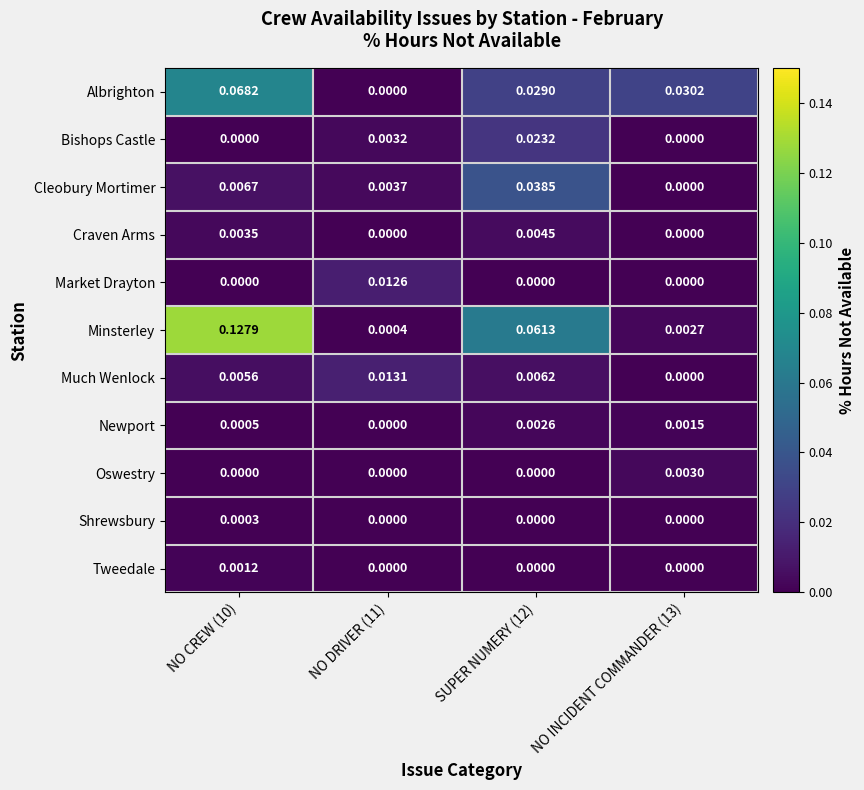

List the series in order of their peak value, lowest first.

Shrewsbury, Tweedale, Newport, Oswestry, Craven Arms, Market Drayton, Much Wenlock, Bishops Castle, Cleobury Mortimer, Albrighton, Minsterley